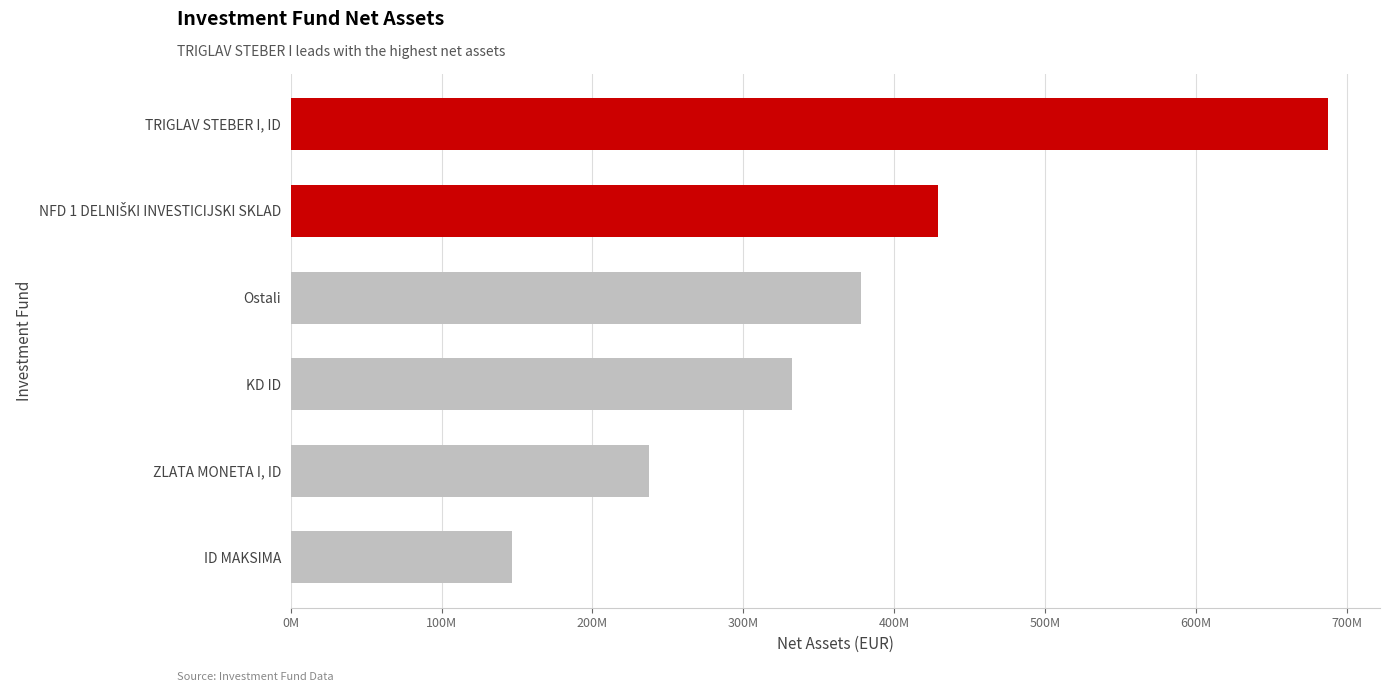

Does the chart contain any negative values?

No